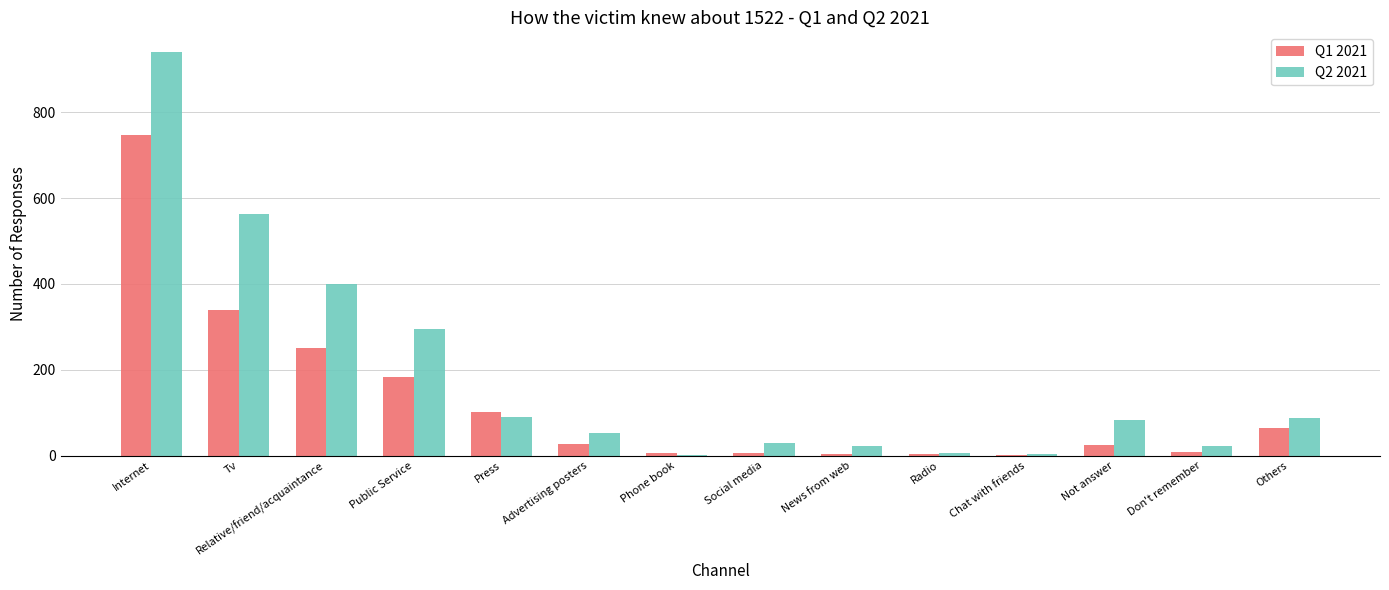

Which series has the largest total across all categories?

Q2 2021